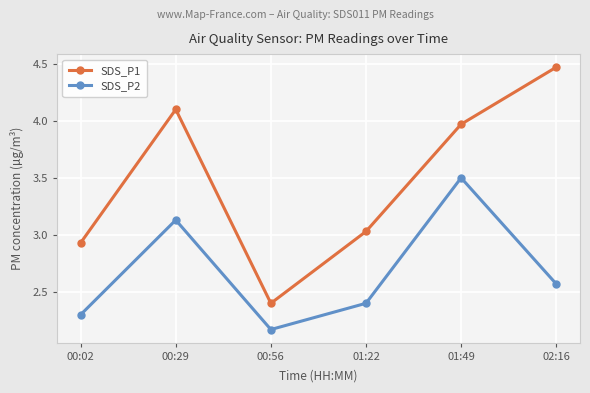

What is the spread (max minus min) of values at 00:29?

1.0